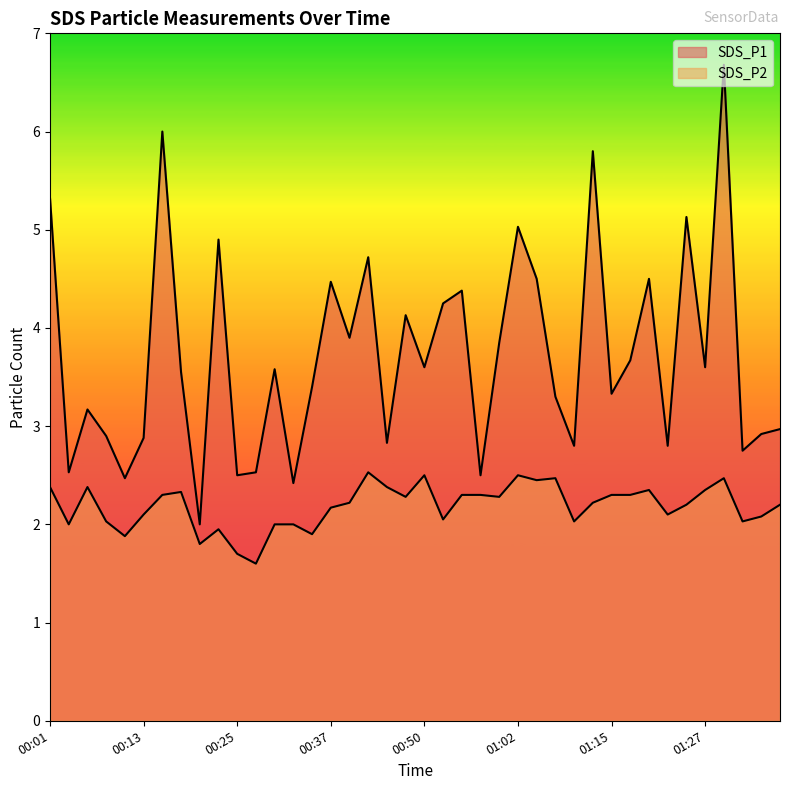

At which category is the sum across all series the highest?

01:30